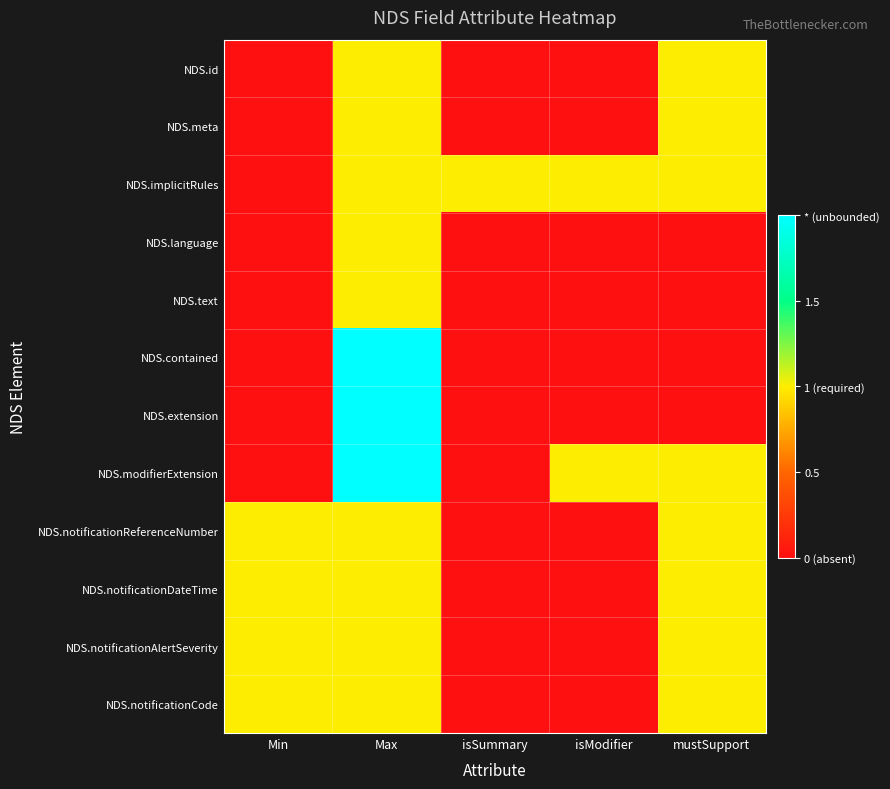

Rank the series by their maximum value, from highest to lowest.

NDS.contained, NDS.extension, NDS.modifierExtension, NDS.id, NDS.meta, NDS.implicitRules, NDS.language, NDS.text, NDS.notificationReferenceNumber, NDS.notificationDateTime, NDS.notificationAlertSeverity, NDS.notificationCode